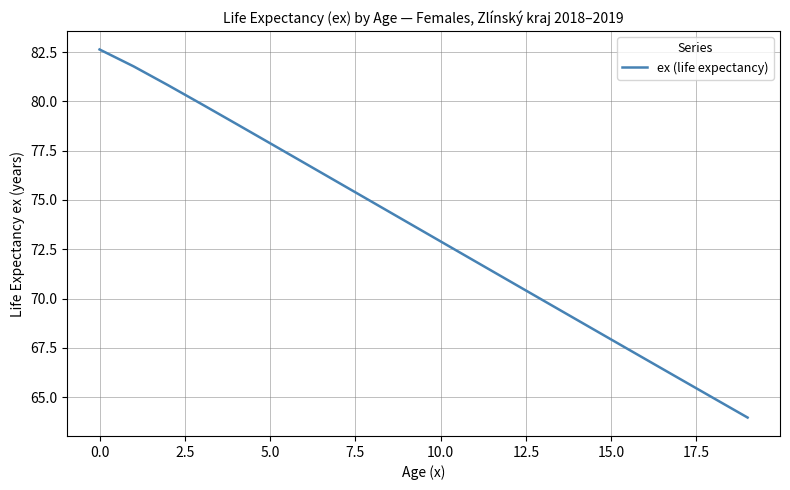

What is the difference between the maximum and minimum values?

18.7